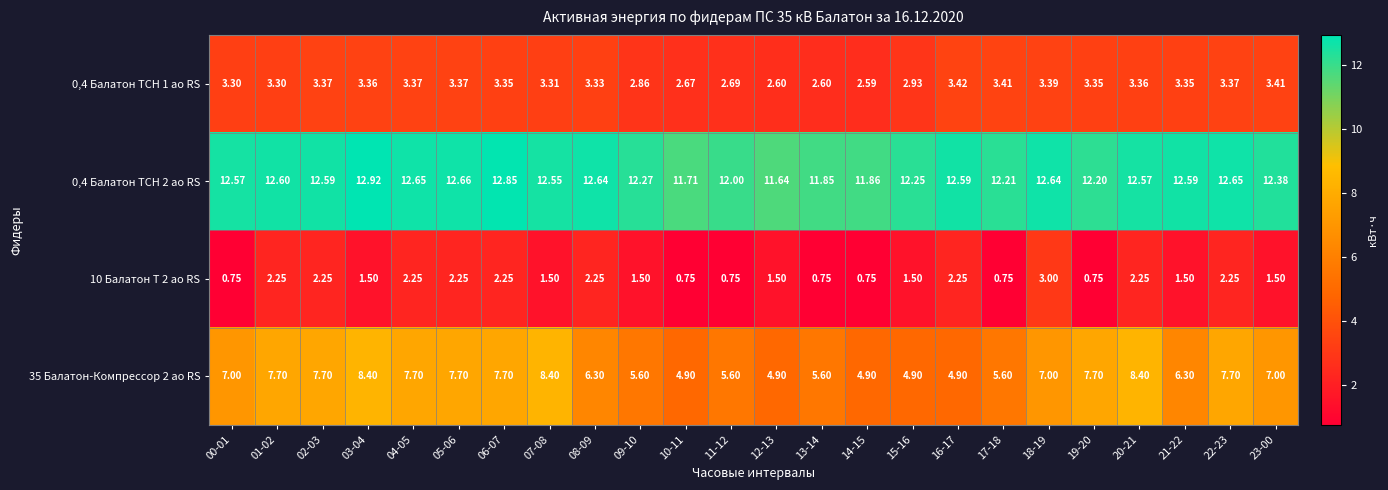

Is the value of 0,4 Балатон ТСН 1 ао RS at 18-19 greater than the value of 35 Балатон-Компрессор 2 ао RS at 19-20?

No